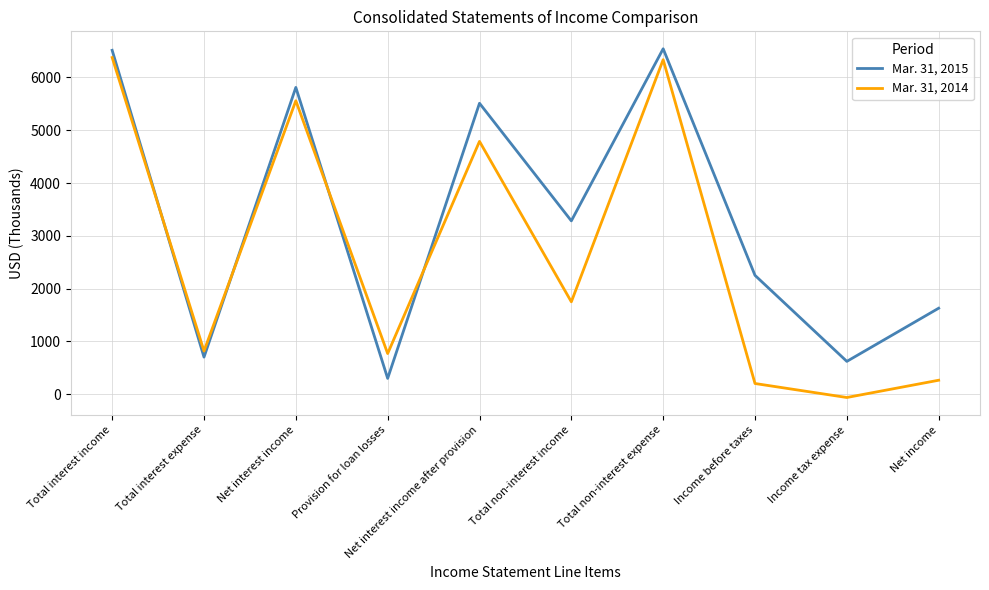

What position from the right is Net interest income?

8